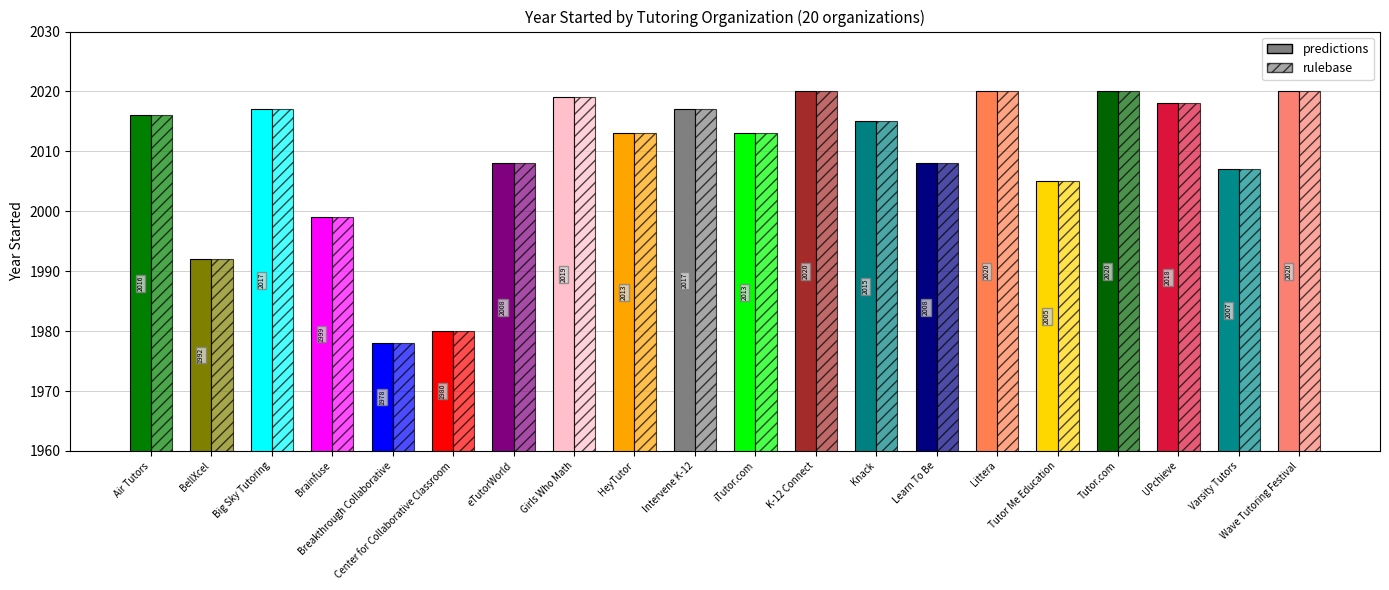

What is the average value?

2009